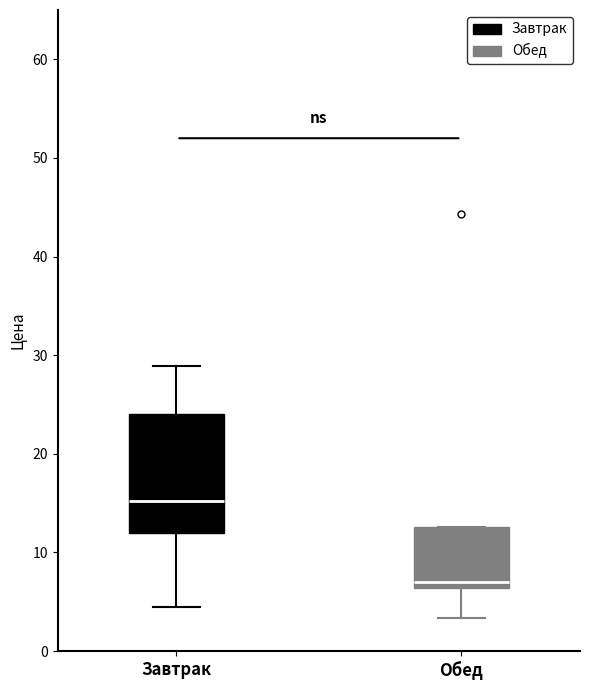

Which box is the tallest, from its lower edge to its upper edge?

Завтрак